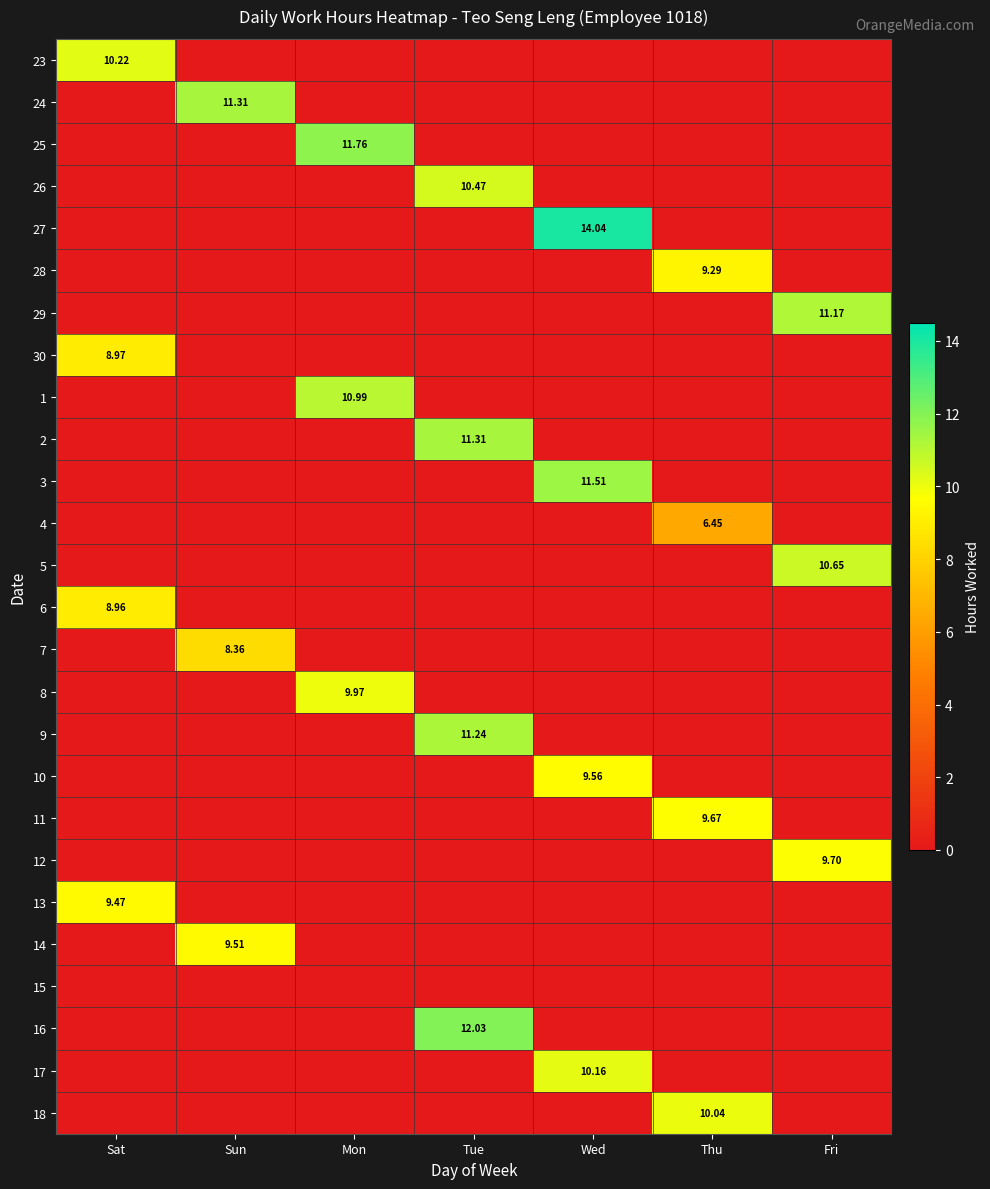

True or false: 2 has a value of 0.0 at Sun.

True